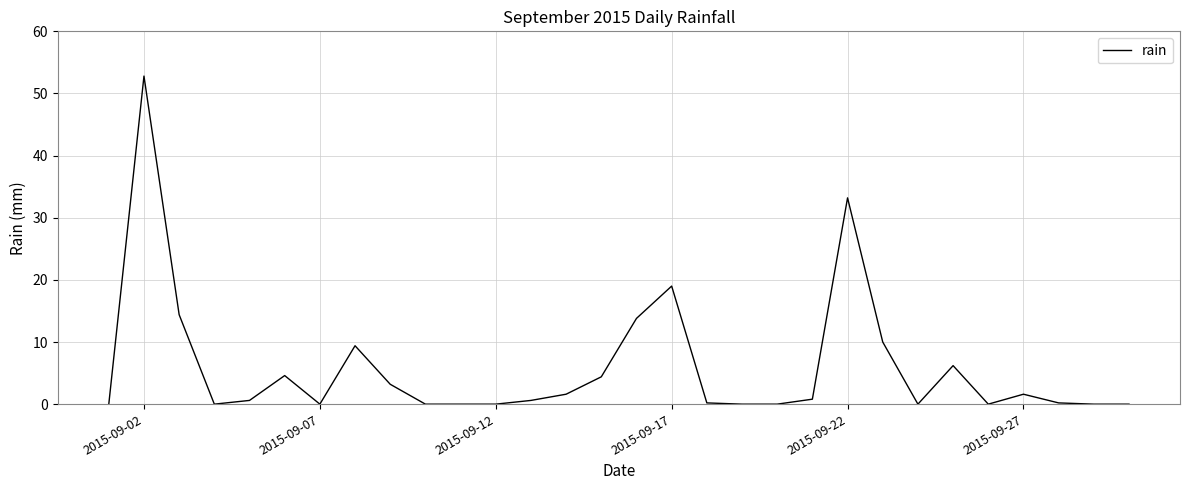

What is the maximum value shown in the chart?

52.8